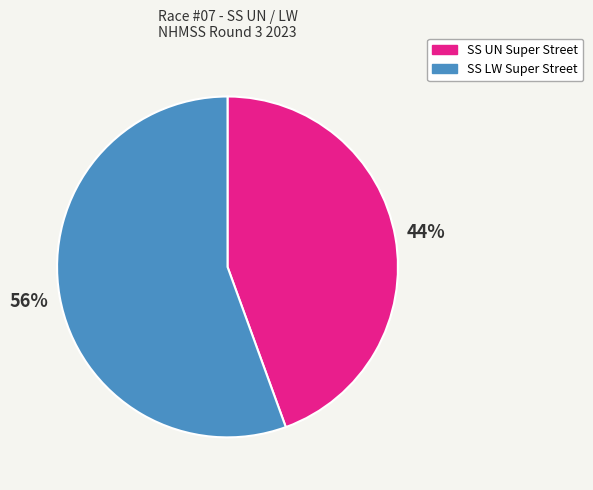

Approximately how many times larger is the value at SS UN Super Street compared to SS LW Super Street?

0.8